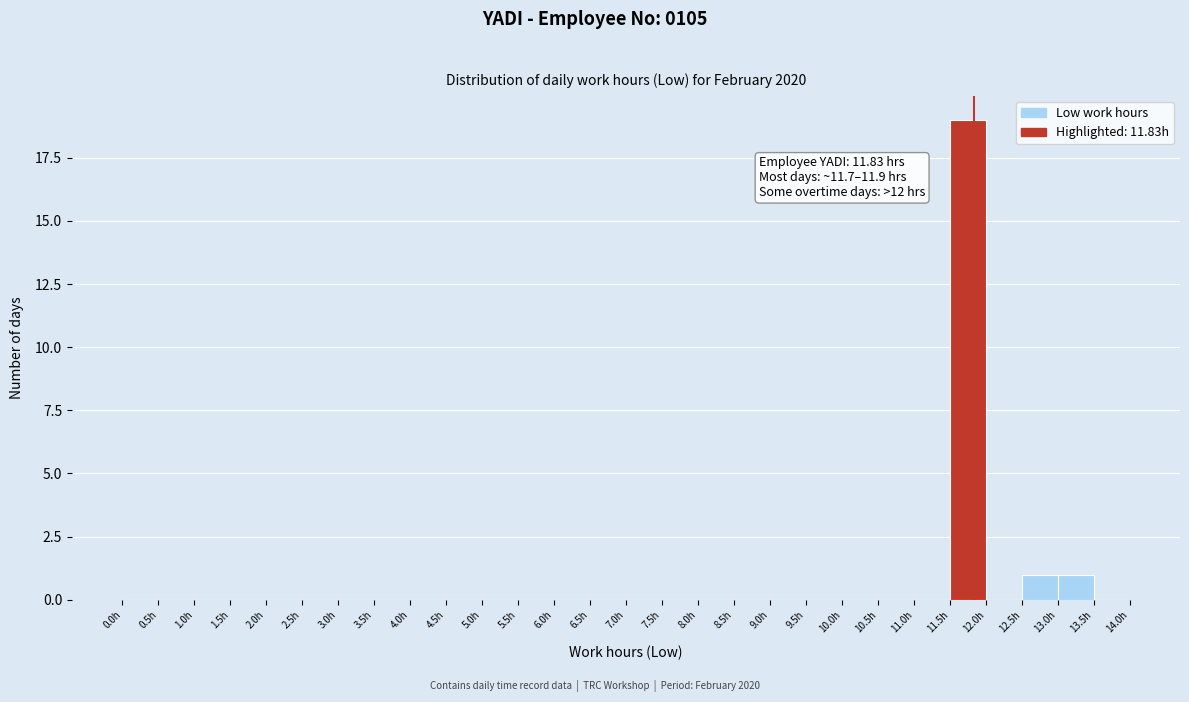

Over which range of the x-axis is the bar tallest?

11.5 to 12.0